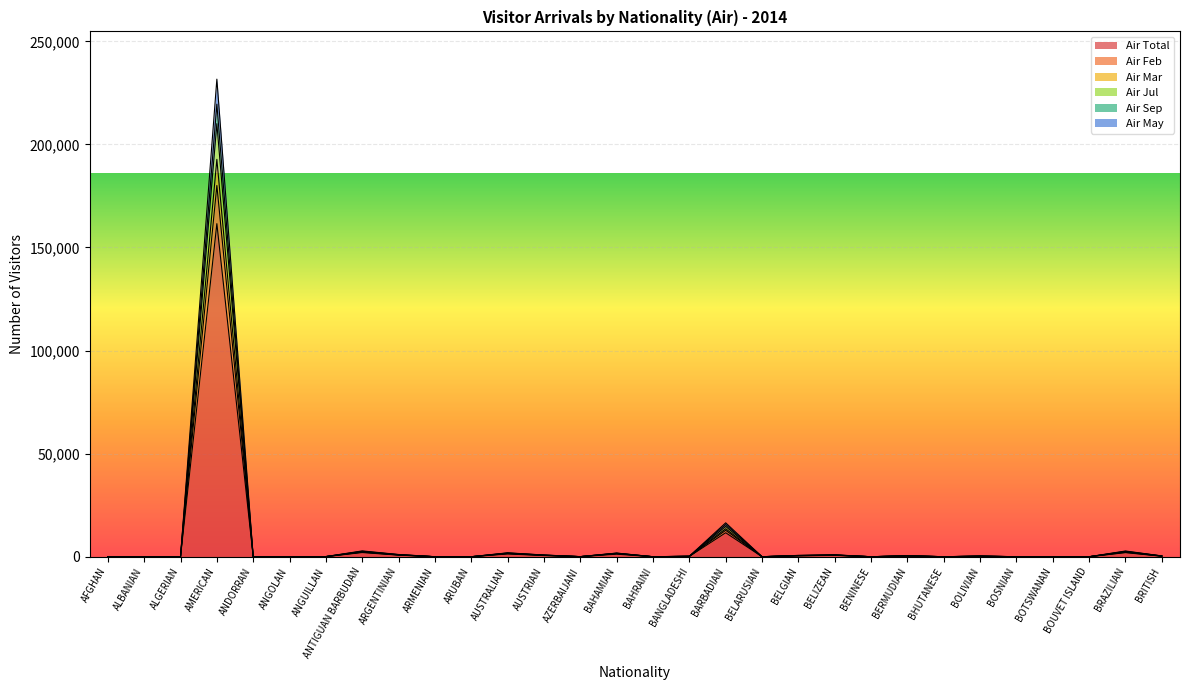

What is the maximum value shown in the chart?

231644